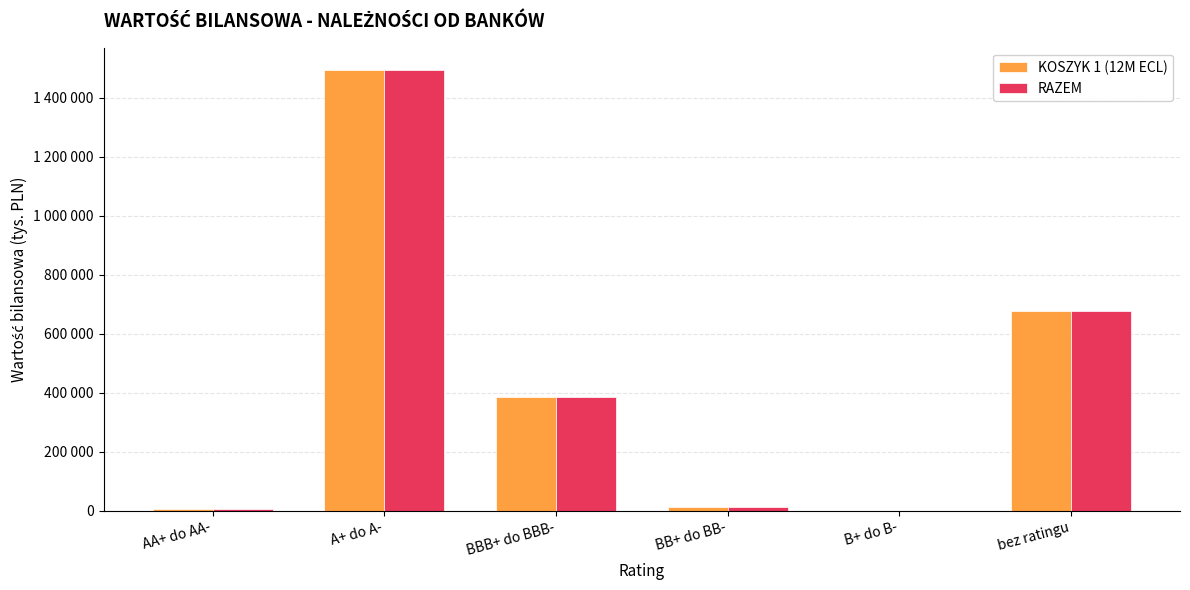

List the labels in order of KOSZYK 1 (12M ECL) value, smallest first.

B+ do B-, AA+ do AA-, BB+ do BB-, BBB+ do BBB-, bez ratingu, A+ do A-